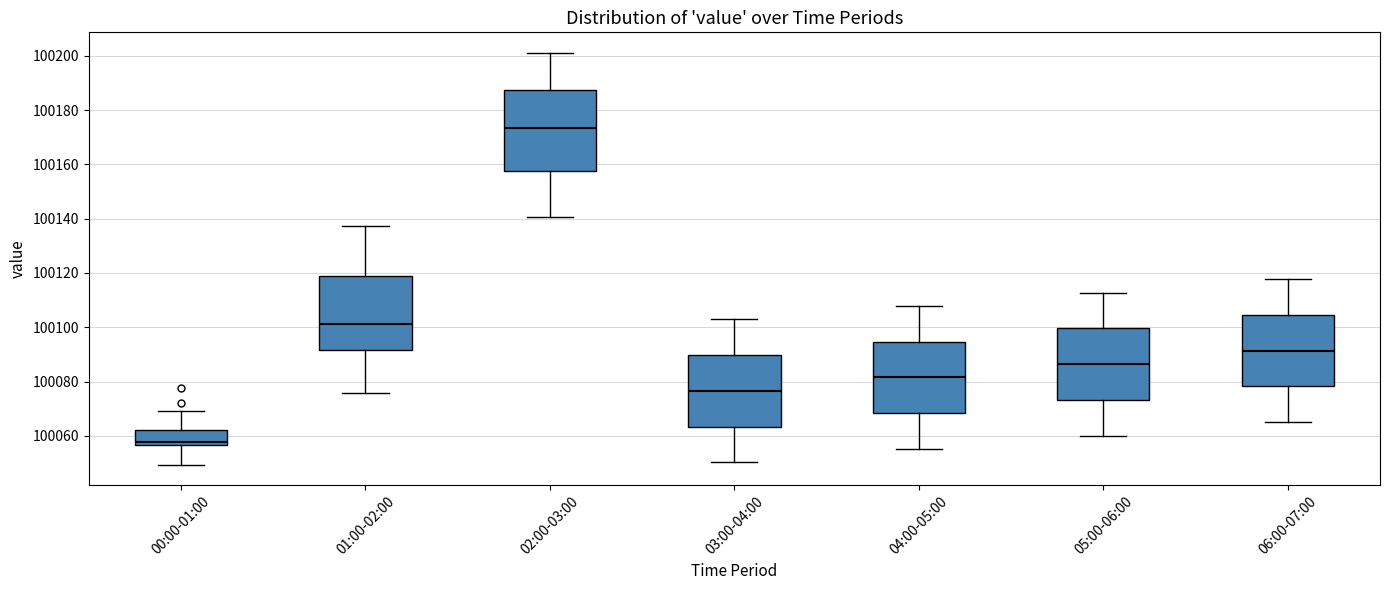

Where does the upper whisker of the box for 02:00-03:00 end on the y-axis? The values are not printed on the chart, so give them approximately, as read against the axis.

100202